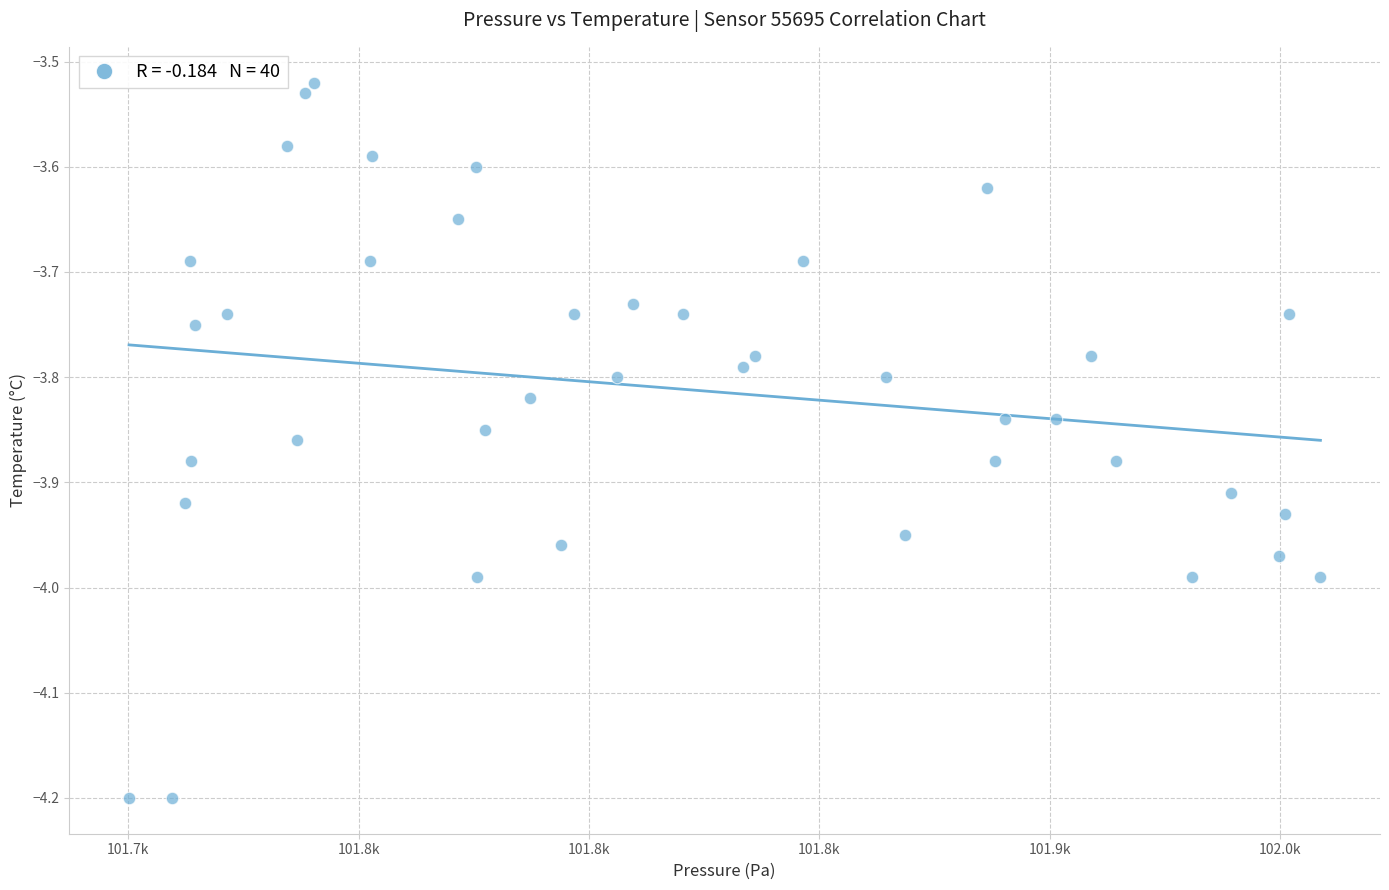

What is the range of Y values (max minus min)?

0.7